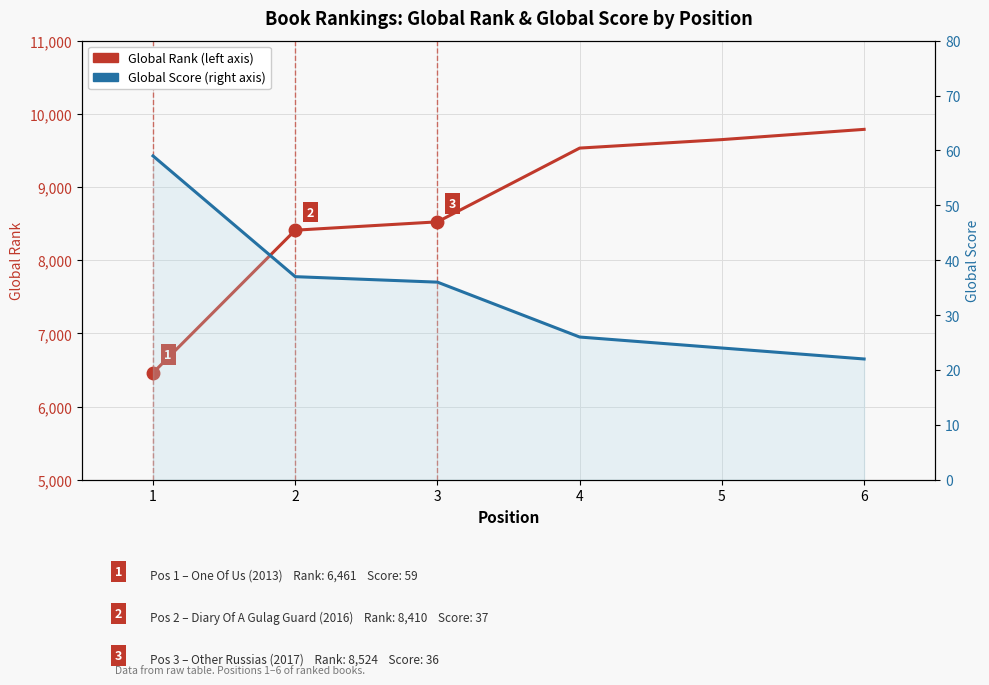

True or false: Global Rank has more than 1 points higher than both neighbors.

False